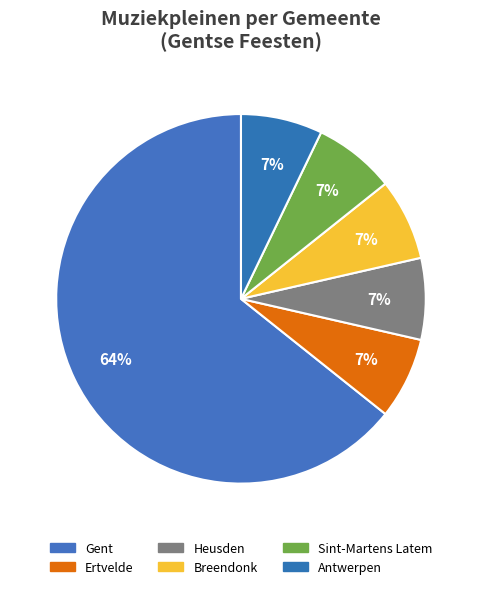

How many segments does this pie chart have?

6